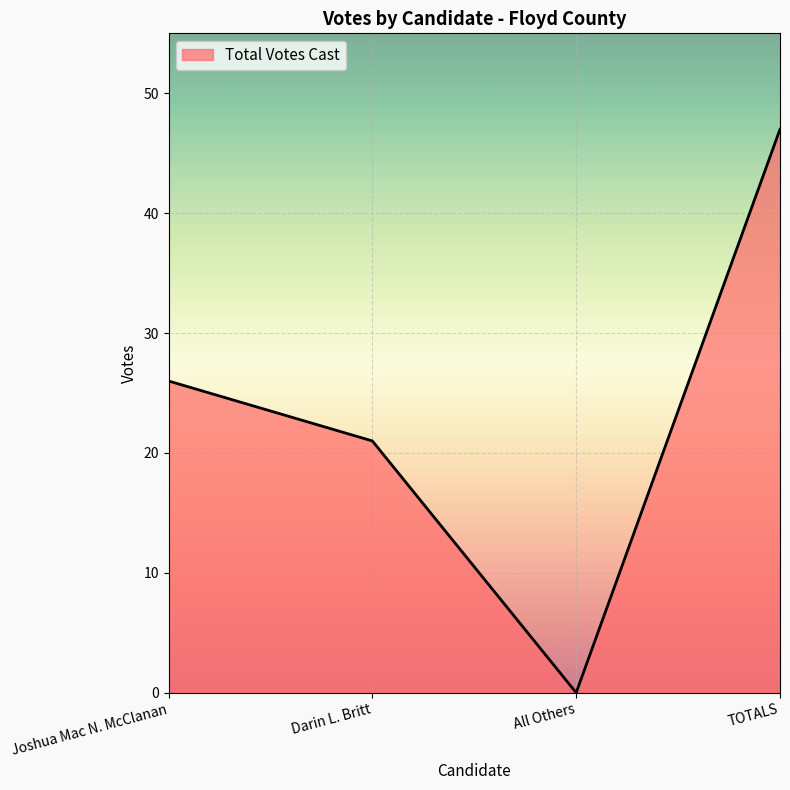

True or false: the data has more than 1 interior local peaks.

False